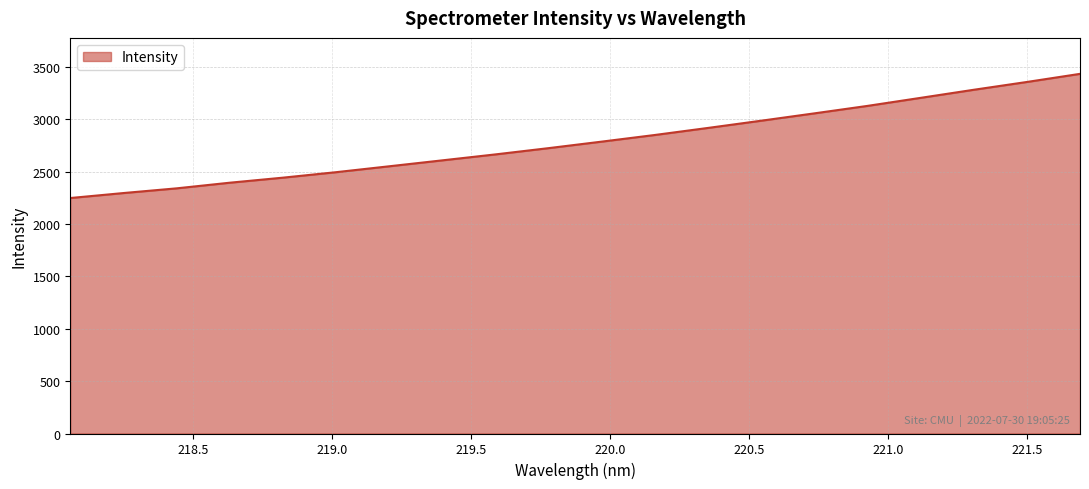

What is the smallest value displayed?

2247.3